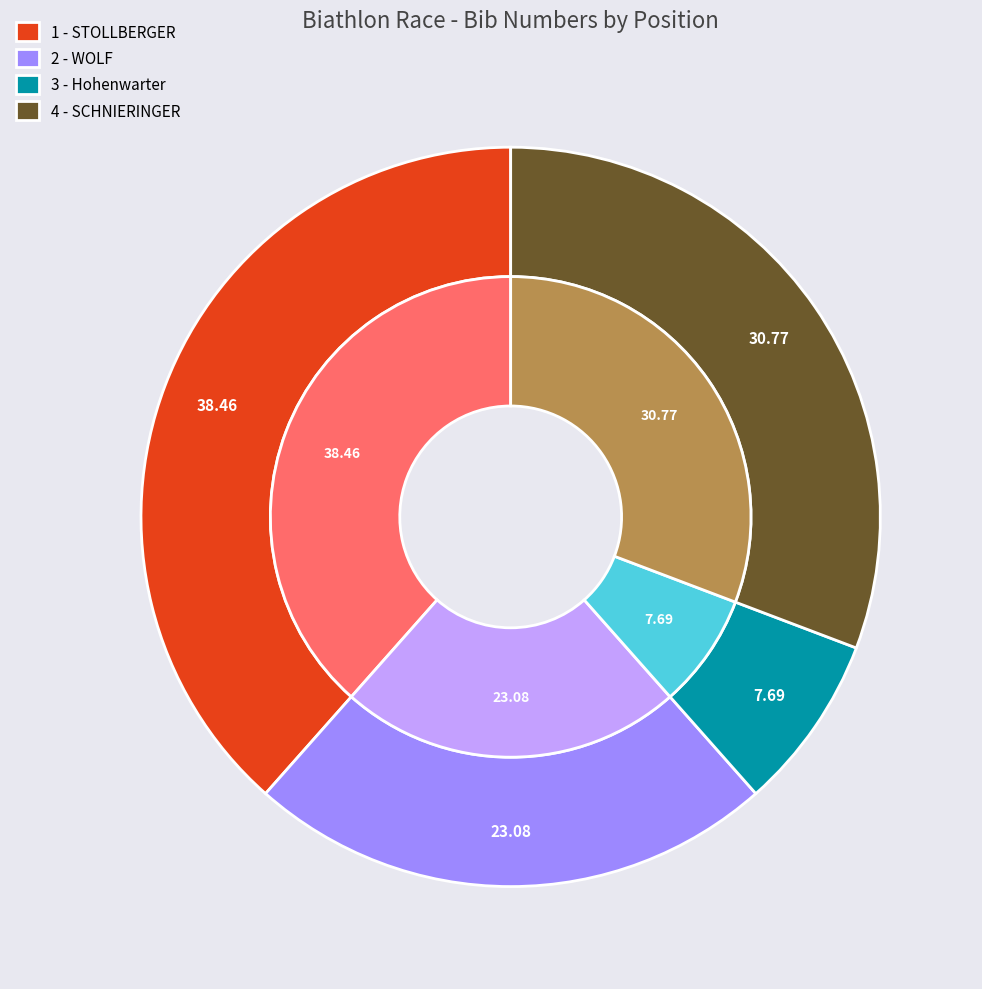

Is it true that 4 - SCHNIERINGER is 21% of the pie?

False